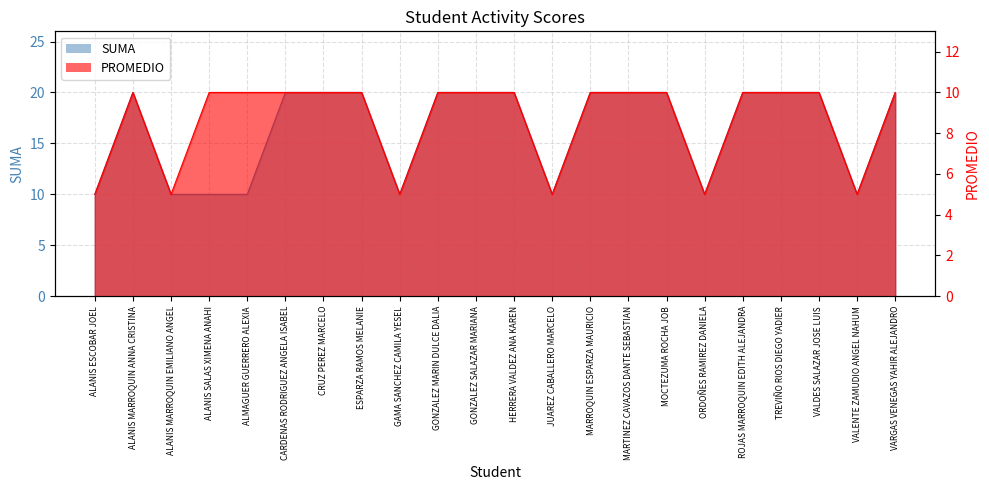

True or false: SUMA and PROMEDIO cross at least once.

False